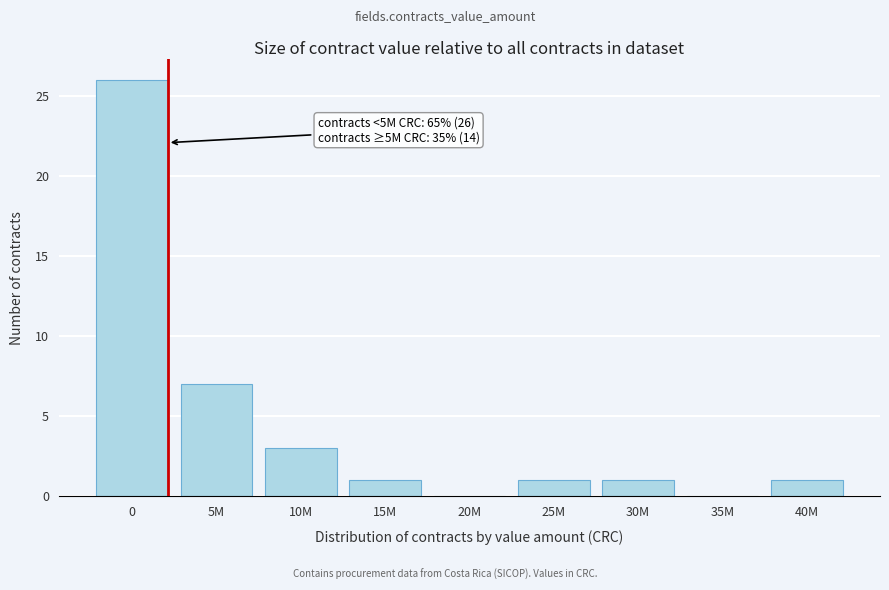

Reading left to right, list all the values displayed in this chart.

0=26	5M=7	10M=3	15M=1	20M=0	25M=1	30M=1	35M=0	40M=1